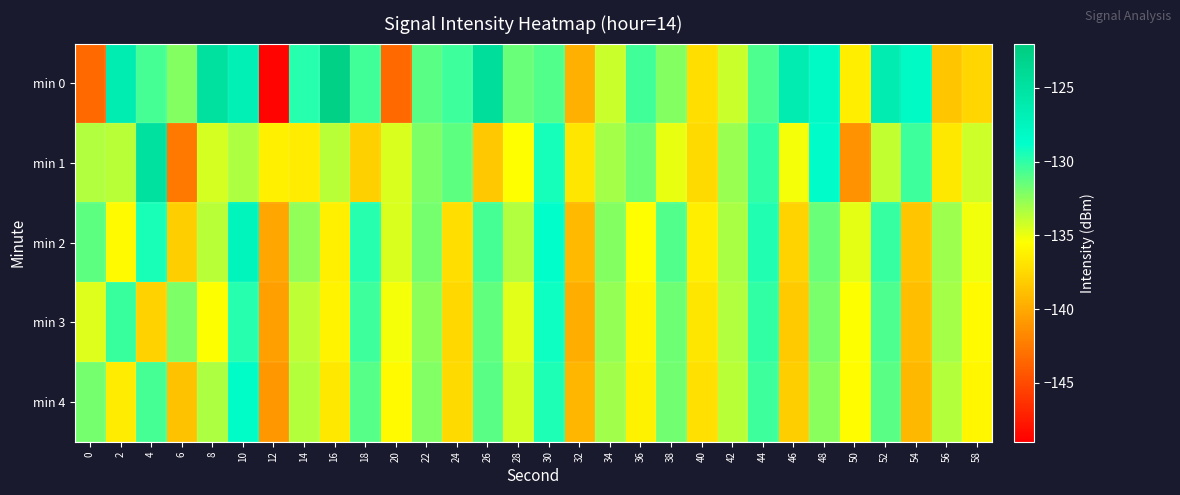

Rank the series by their maximum value, from highest to lowest.

min 0, min 1, min 2, min 4, min 3